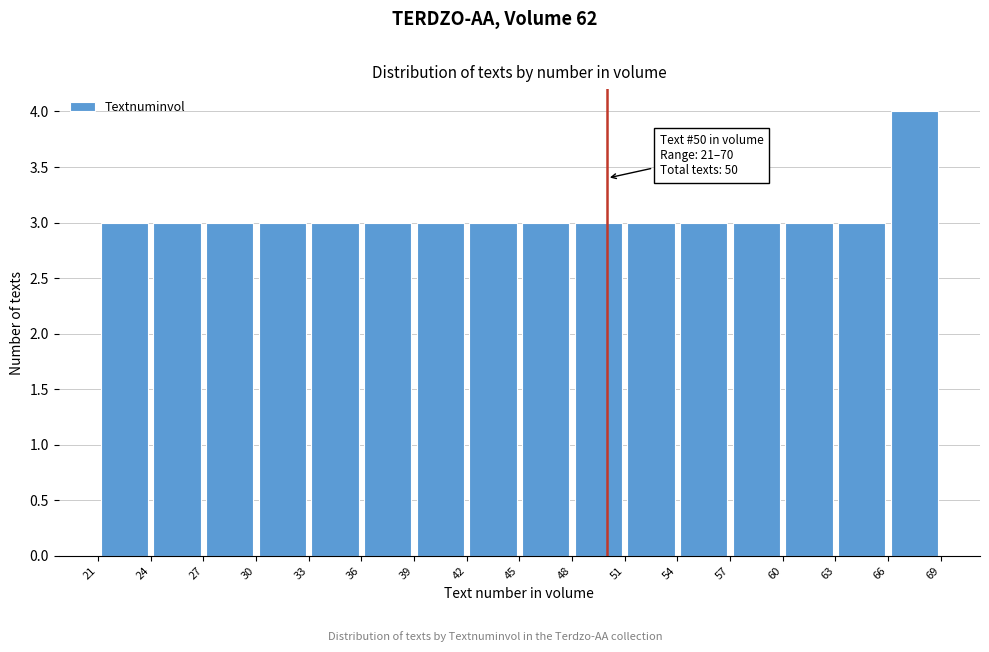

Over which range of the x-axis is the bar tallest?

66 to 69